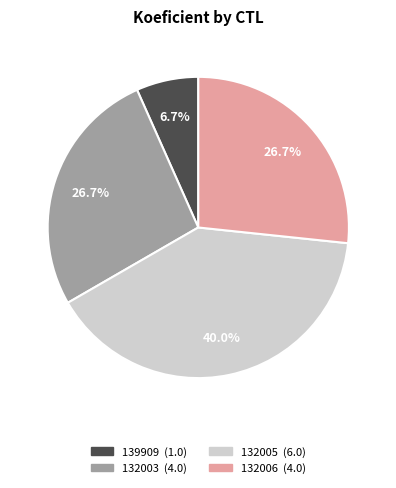

To the nearest percent, what portion does 139909 represent?

7%